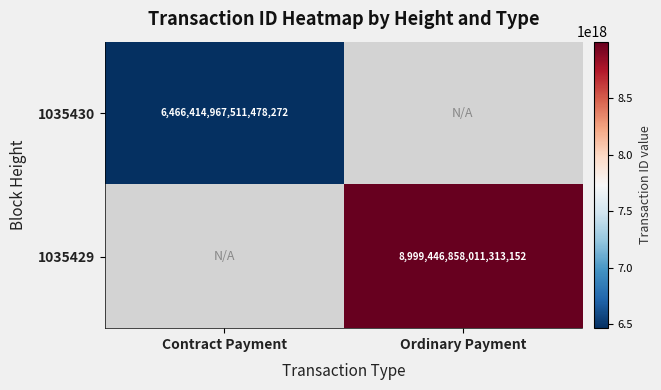

Is it true that 1035429 equals 5190201960483950592 at Ordinary Payment?

False